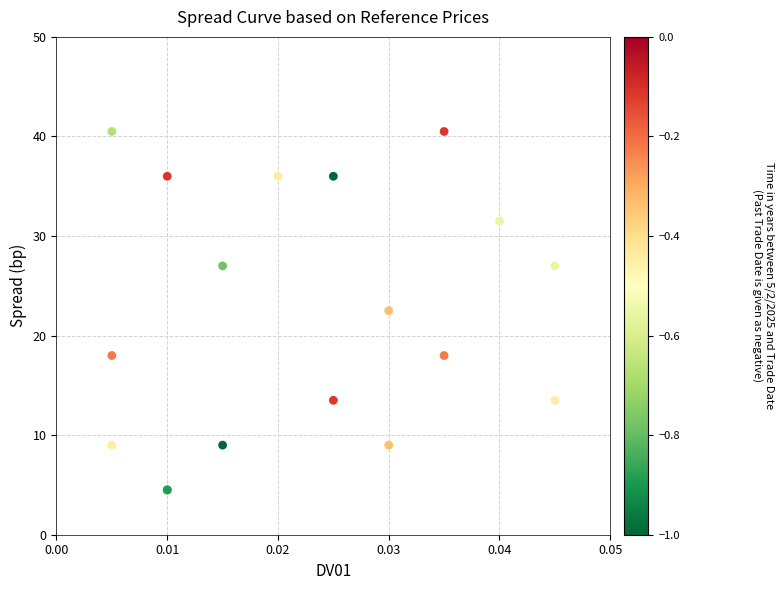

What Y value in the scatter plot is closest to 22?

22.5